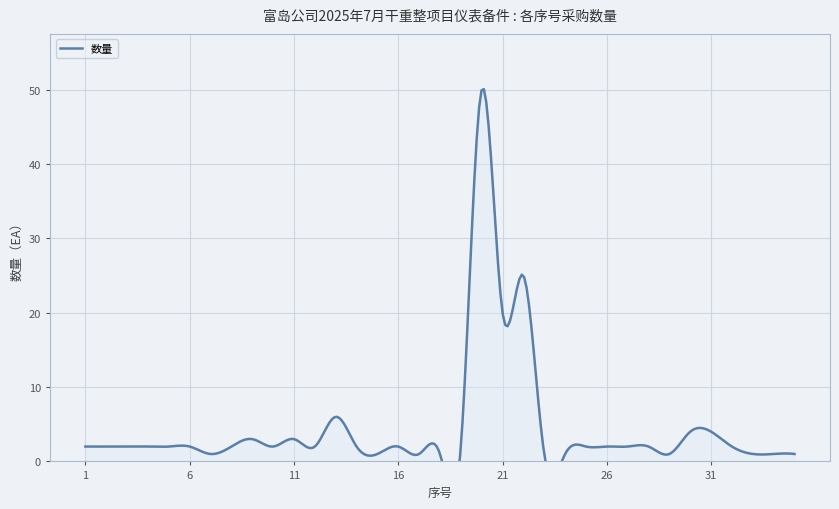

Where is the first local minimum?

7